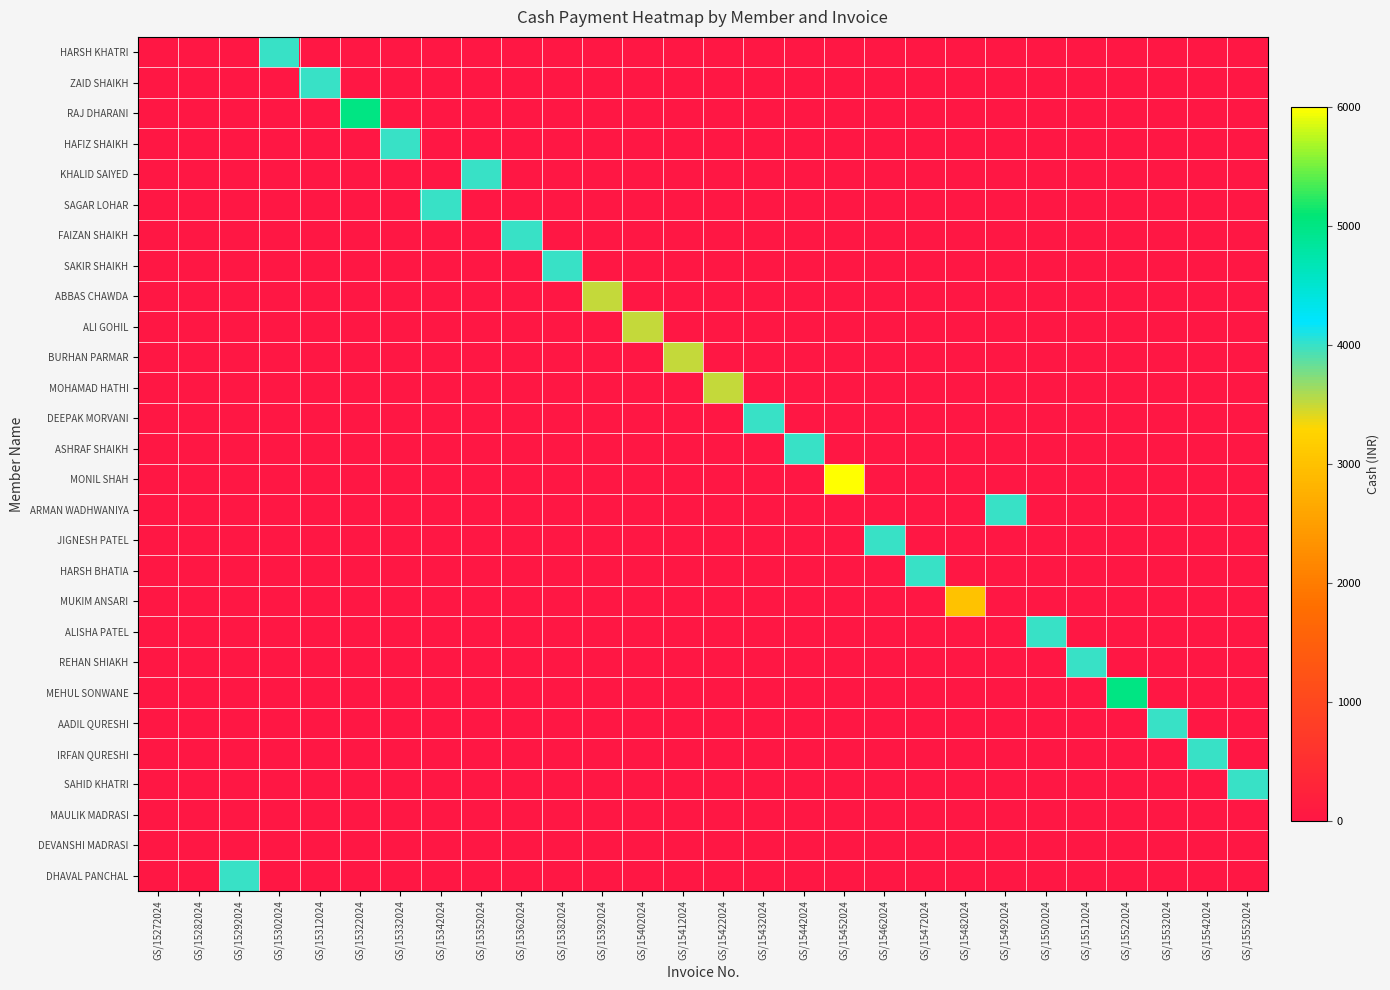

What is the spread (max minus min) of values at GS/15492024?

4000